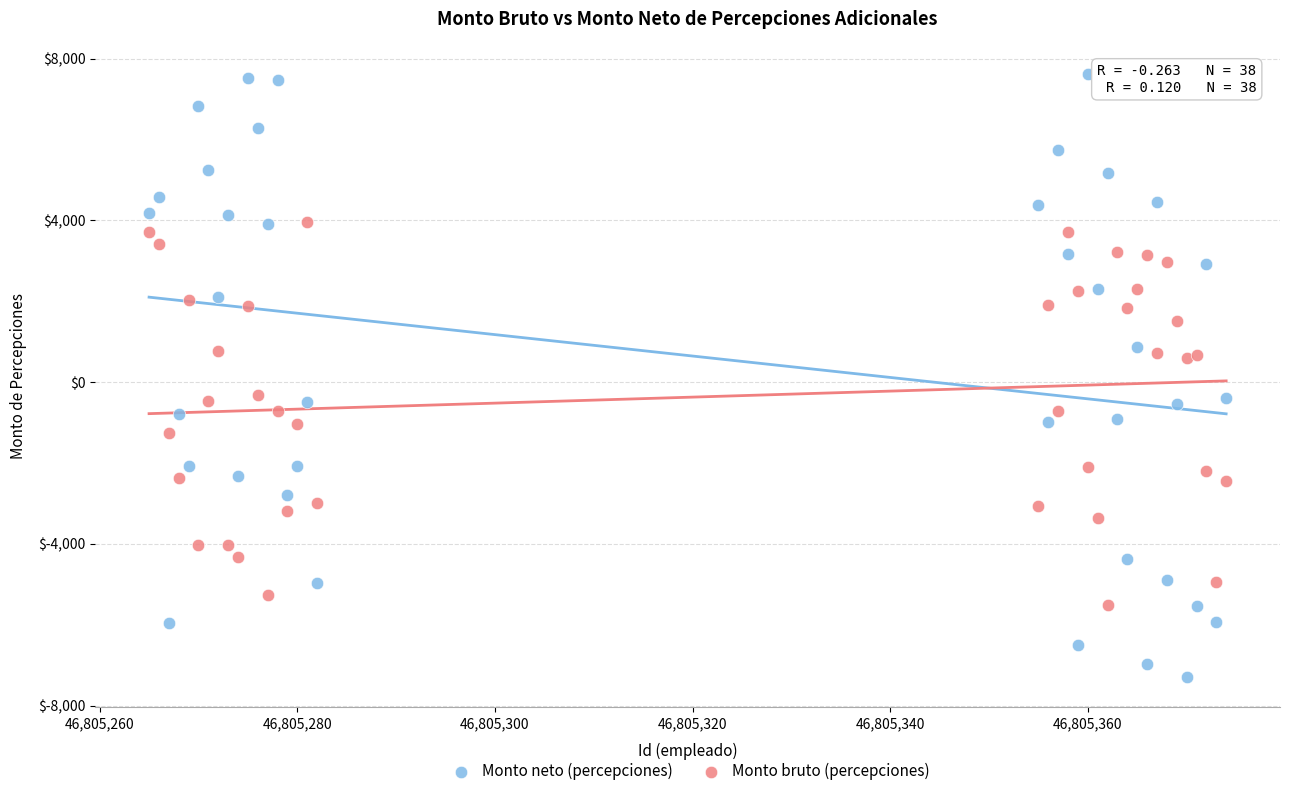

Which series contains the lowest Y value?

Monto neto (percepciones)